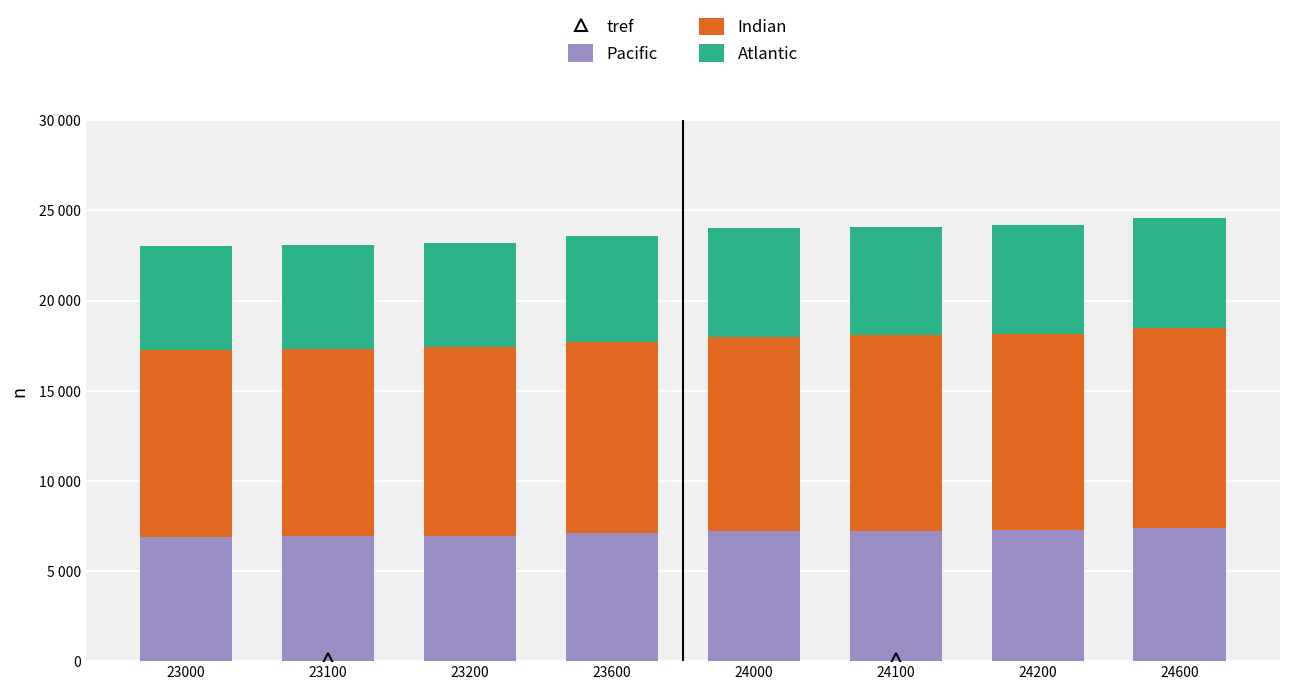

Are the bars grouped side by side (vs. stacked)?

No